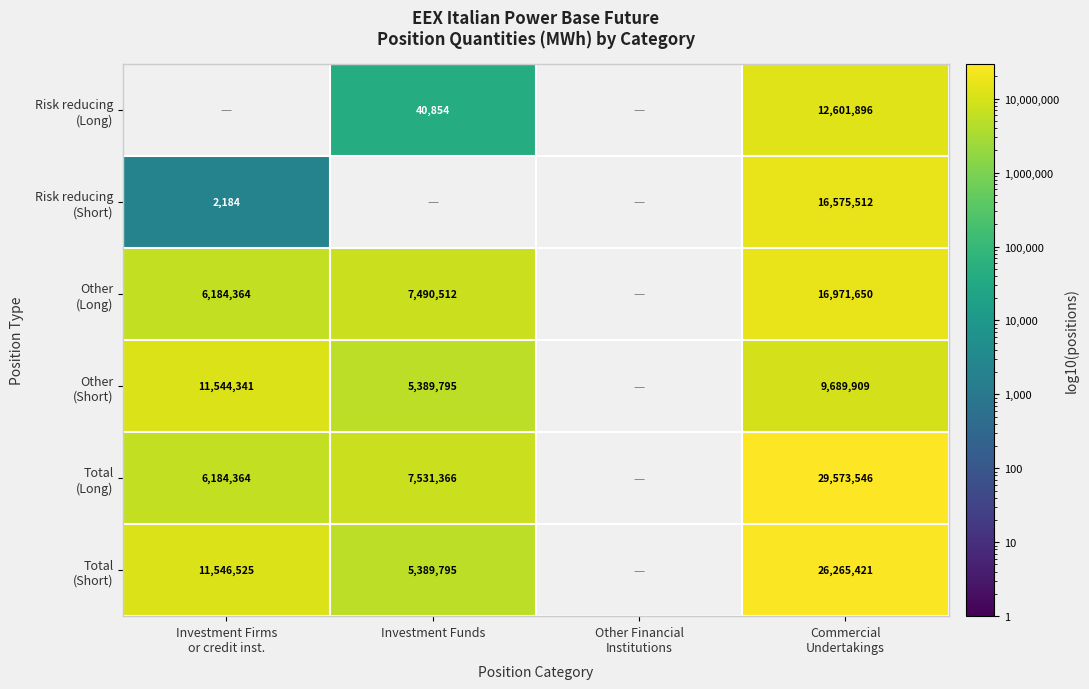

List the series in order of their peak value, lowest first.

Other (Short), Risk reducing (Long), Risk reducing (Short), Other (Long), Total (Short), Total (Long)